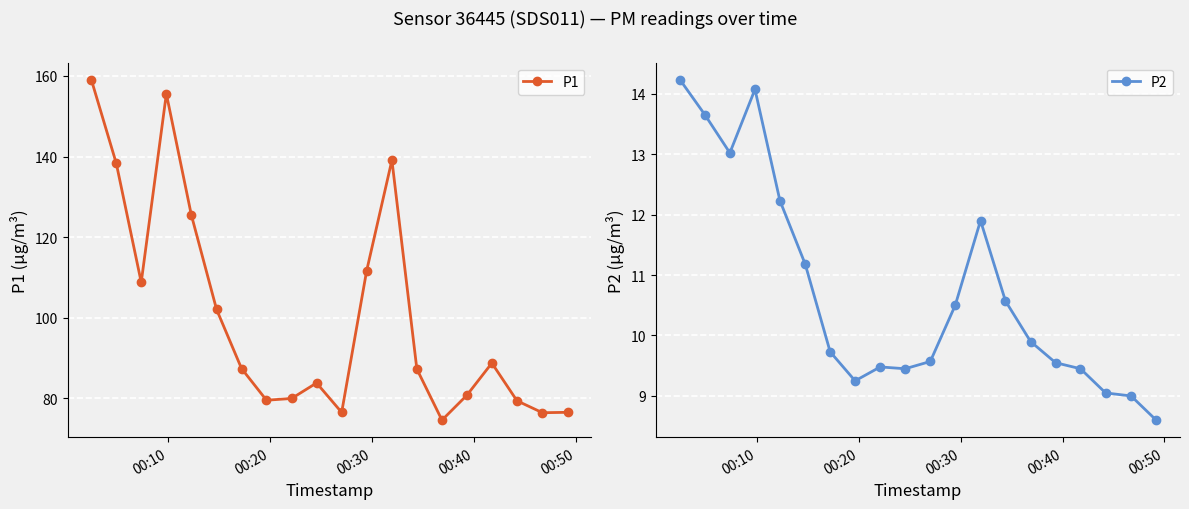

True or false: P1 and P2 intersect in this chart.

False